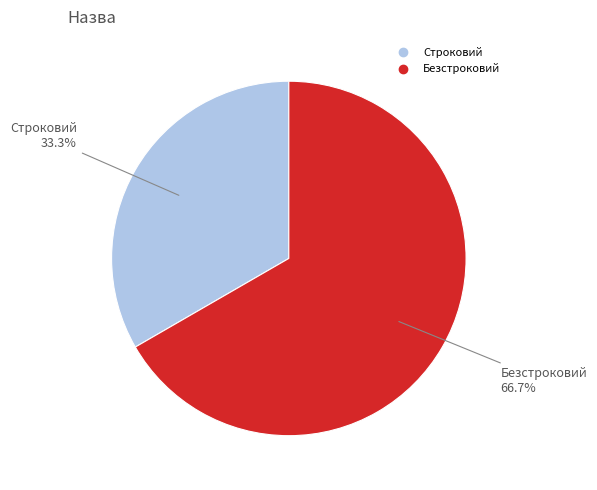

What is the smallest slice in the pie chart?

Строковий